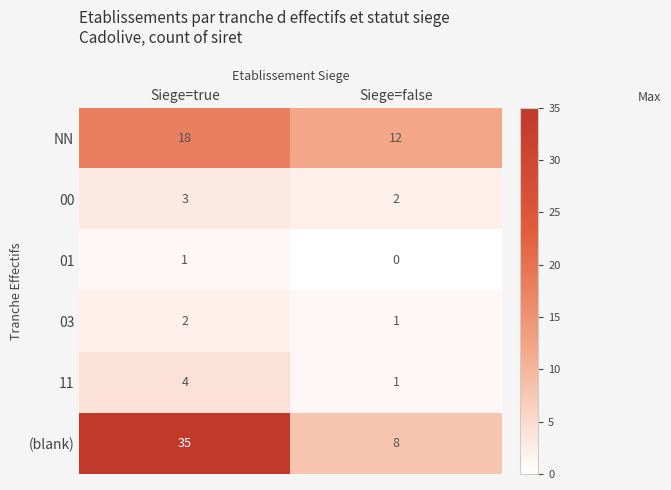

Which category has the lowest value across all series?

Siege=false